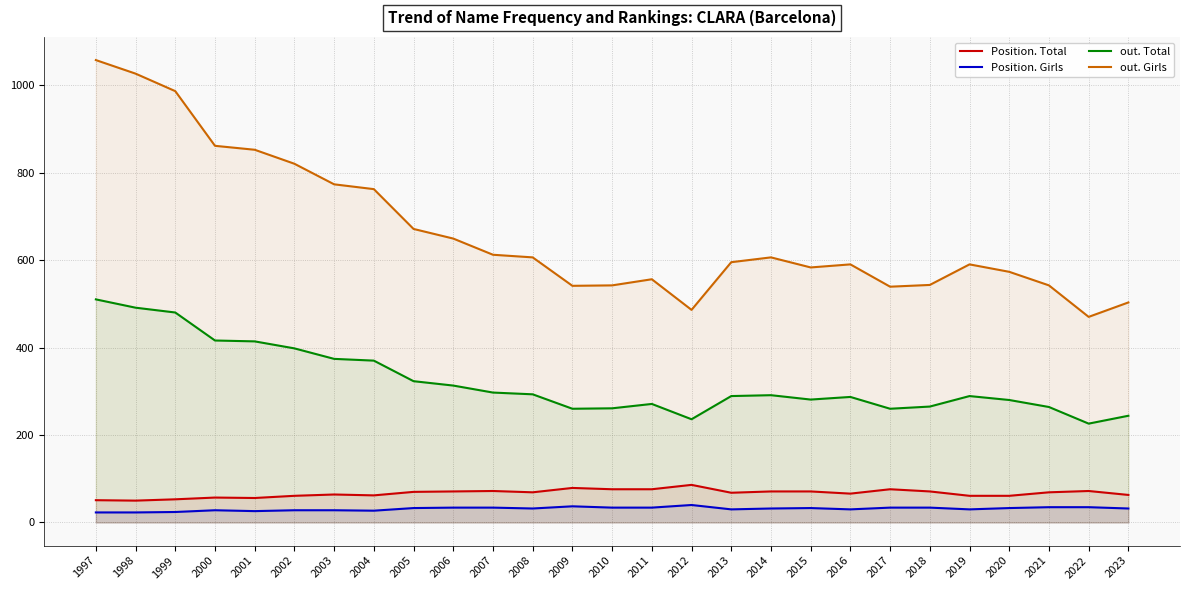

Reading left to right, transcribe all the data shown in this chart.

Position. Total: 1997=51	1998=50	1999=53	2000=57	2001=56	2002=61	2003=64	2004=62	2005=70	2006=71	2007=72	2008=69	2009=79	2010=76	2011=76	2012=86	2013=68	2014=71	2015=71	2016=66	2017=76	2018=71	2019=61	2020=61	2021=69	2022=72	2023=63
Position. Girls: 1997=23	1998=23	1999=24	2000=28	2001=26	2002=28	2003=28	2004=27	2005=33	2006=34	2007=34	2008=32	2009=37	2010=34	2011=34	2012=40	2013=30	2014=32	2015=33	2016=30	2017=34	2018=34	2019=30	2020=33	2021=35	2022=35	2023=32
out. Total: 1997=510	1998=491	1999=480	2000=416	2001=414	2002=398	2003=374	2004=370	2005=323	2006=313	2007=297	2008=293	2009=260	2010=261	2011=271	2012=236	2013=289	2014=291	2015=281	2016=287	2017=260	2018=265	2019=289	2020=280	2021=264	2022=226	2023=244
out. Girls: 1997=1057	1998=1026	1999=986	2000=861	2001=852	2002=820	2003=773	2004=762	2005=671	2006=649	2007=612	2008=606	2009=541	2010=542	2011=556	2012=486	2013=595	2014=606	2015=583	2016=590	2017=539	2018=543	2019=590	2020=573	2021=542	2022=470	2023=503